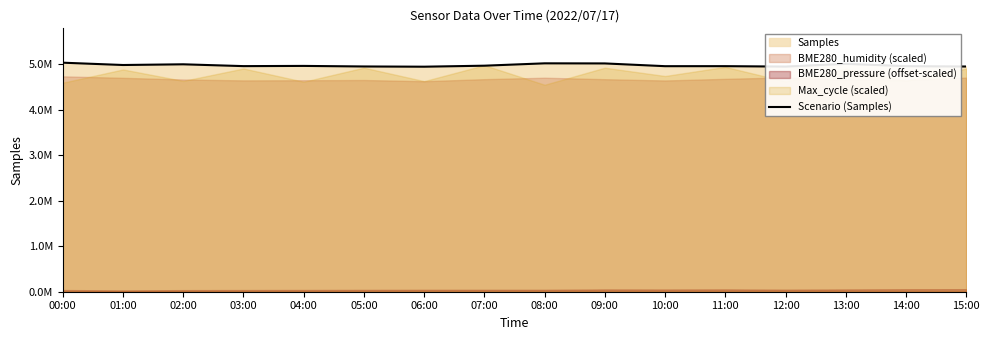

How many points are lower than both their immediate neighbors (excluding endpoints)?

5